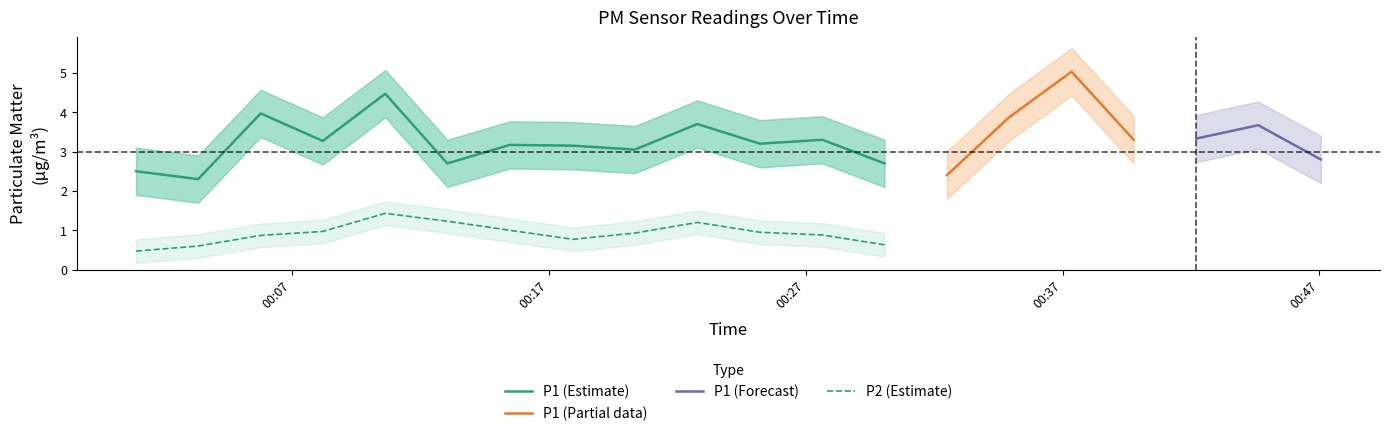

Is the value of P2_upper at 2022-08-25T00:10:38 greater than the value of P2_lower at 2022-08-25T00:00:56?

Yes